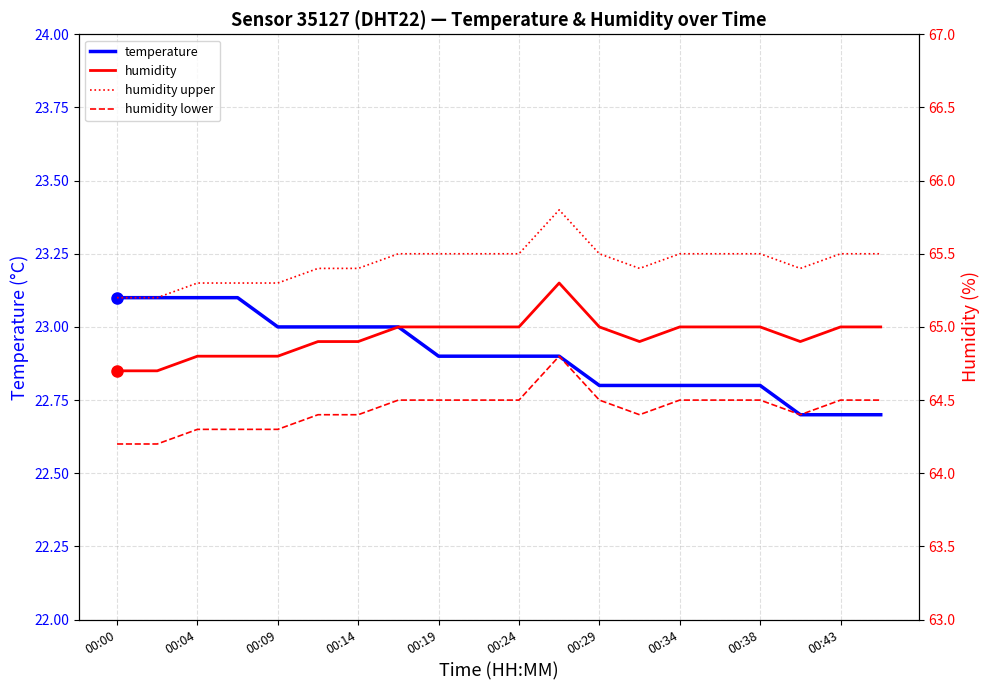

Is it true that temperature equals 22.8 at 00:34?

True